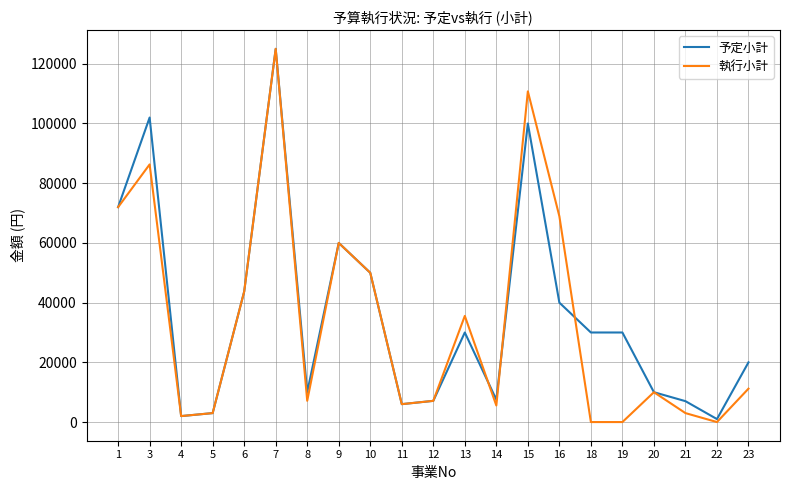

Which series has the largest range (max minus min)?

執行小計